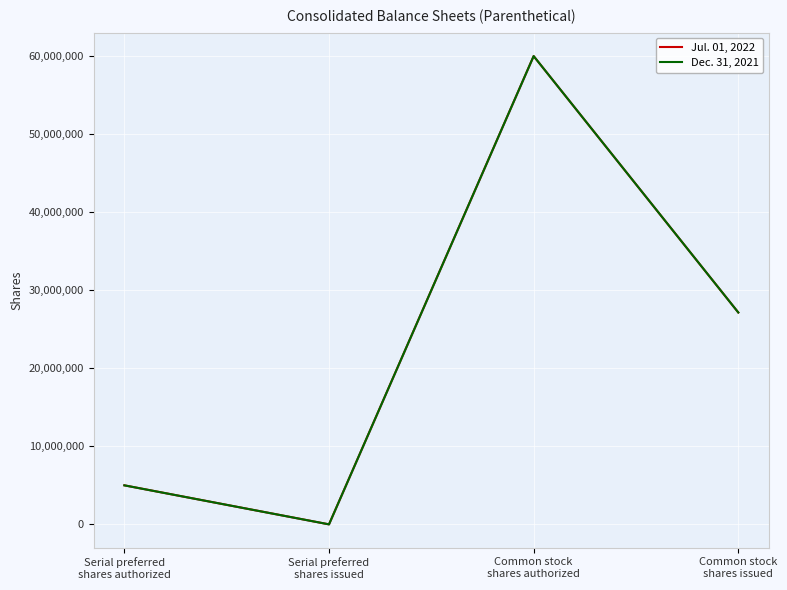

What is the label of the 4th point from the left?

Common stock
shares issued